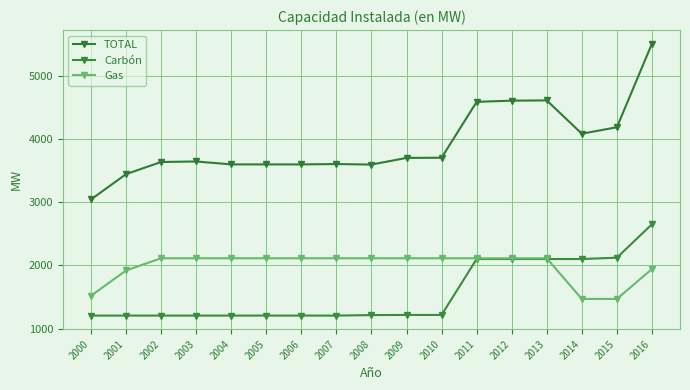

The Gas series shows 907.0 at 2002. True or false?

False